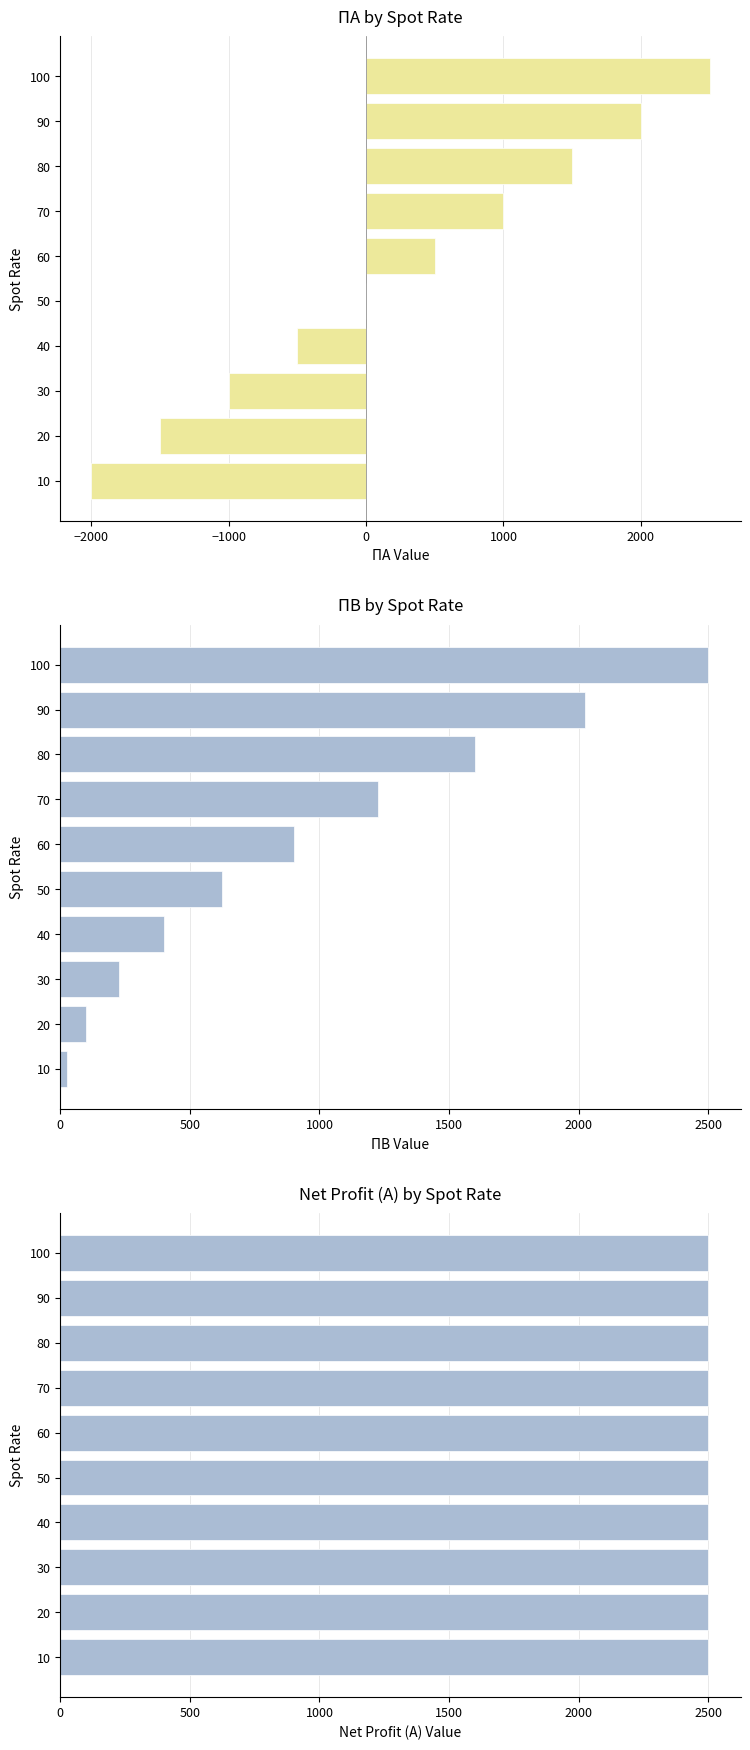

Does the chart contain stacked bars?

No